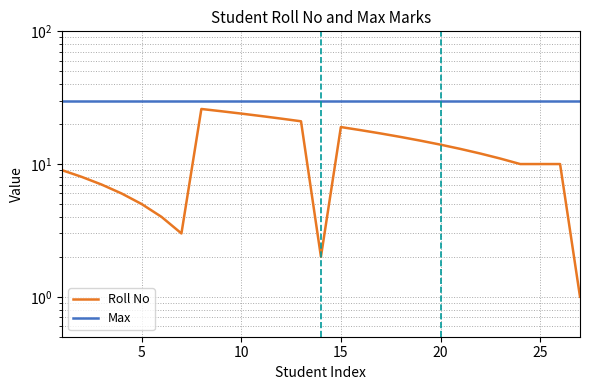

True or false: Roll No has a value of 6 at 21.

False